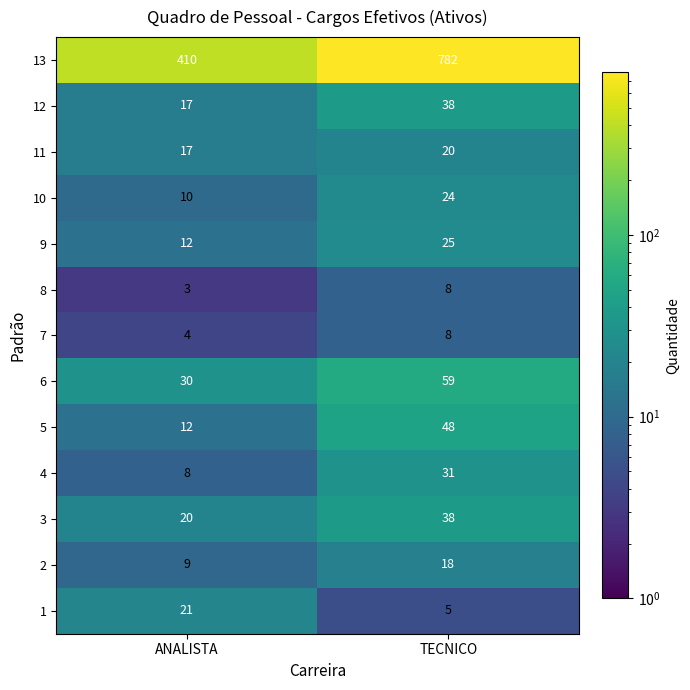

What is the sum of the 3 values at TECNICO and ANALISTA?

58